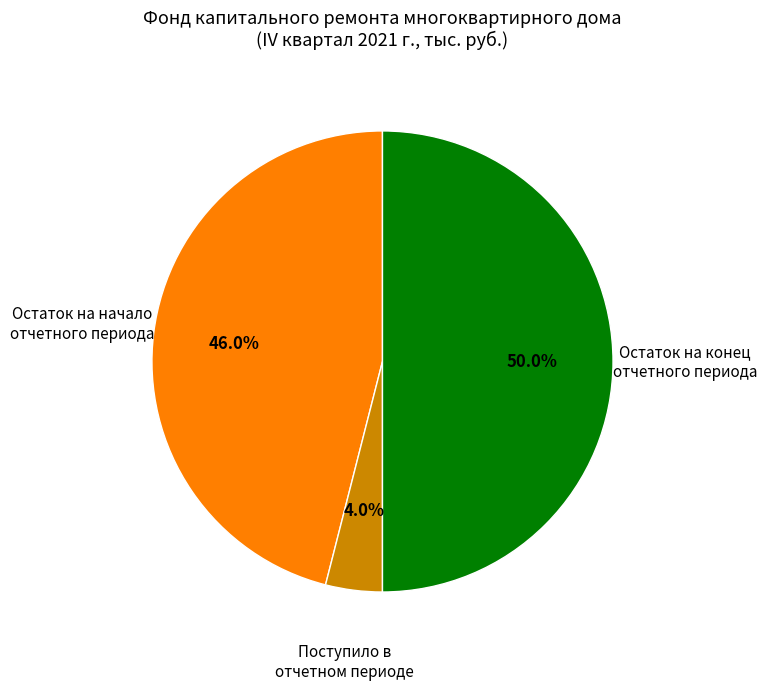

What is the smallest slice in the pie chart?

Поступило в отчетном периоде